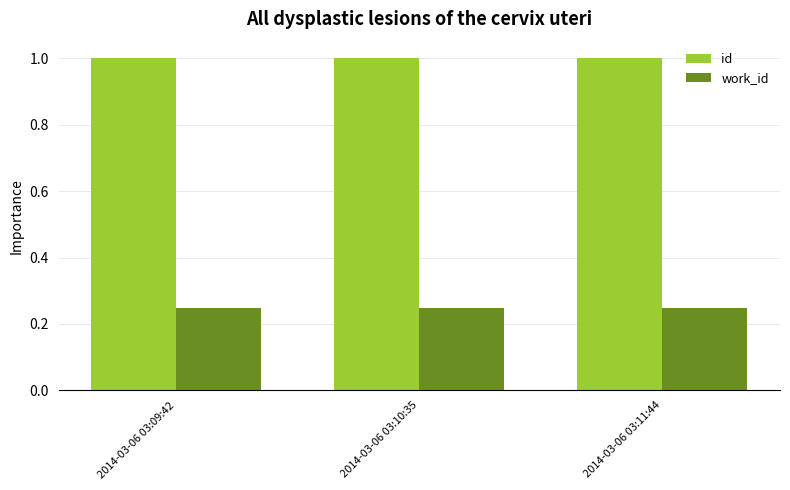

How many bars are there in each group?

2